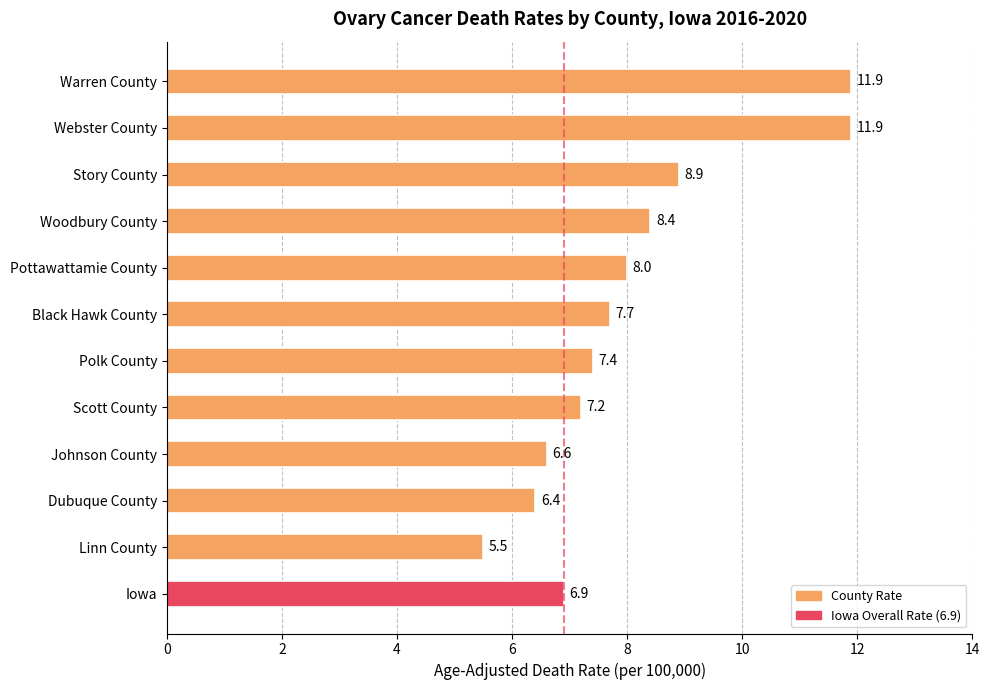

Between Dubuque County and Scott County, which is larger?

Scott County